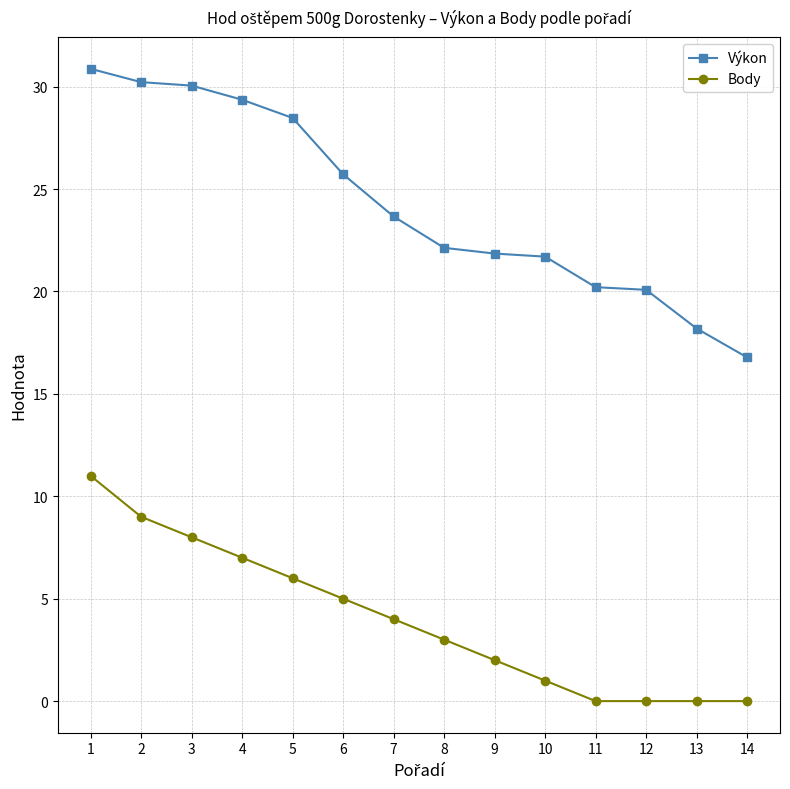

How many data points in Body are less than 4?

7